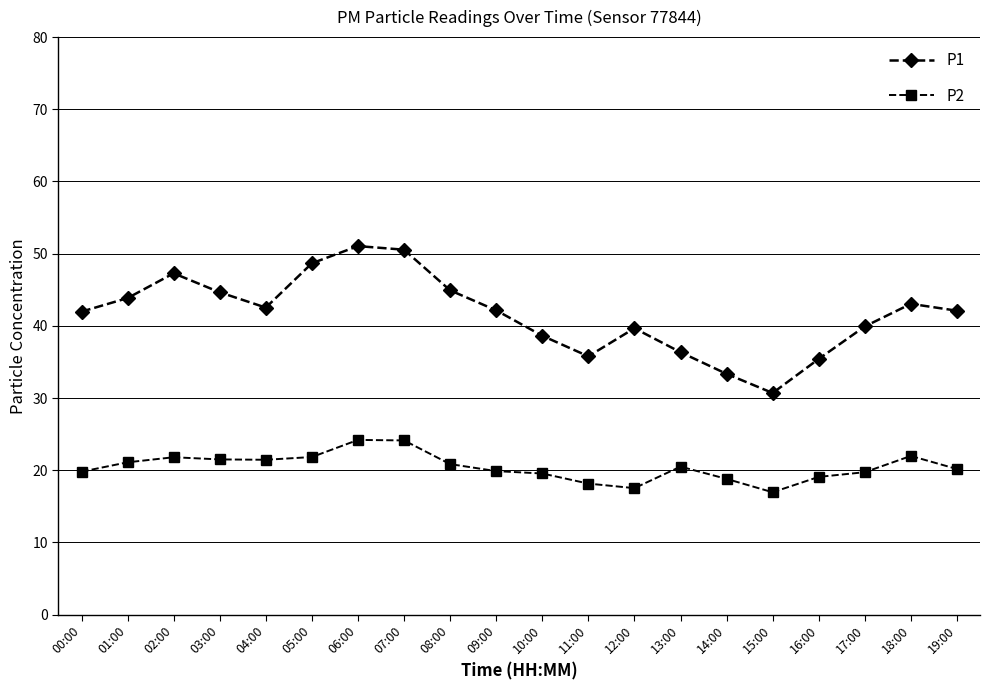

What is the label of the 1st point from the left?

00:00